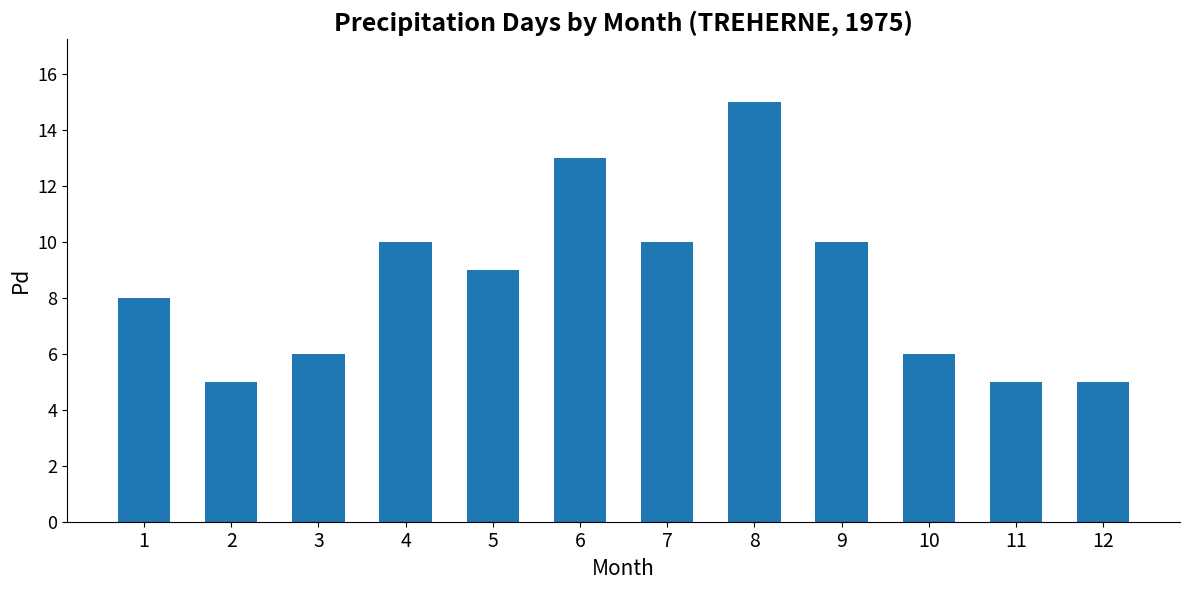

What is the greatest value displayed?

15